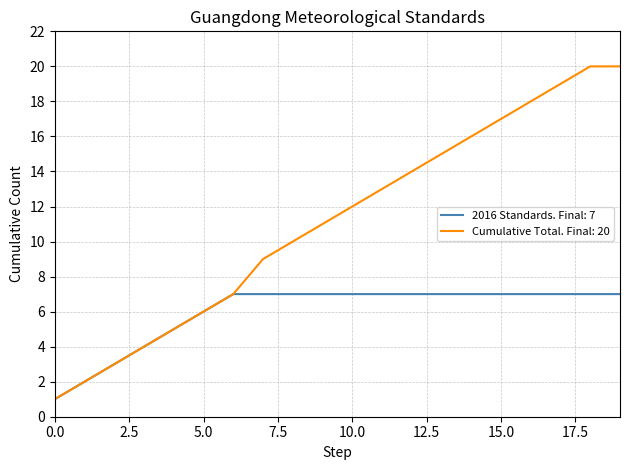

What is the greatest value displayed?

20